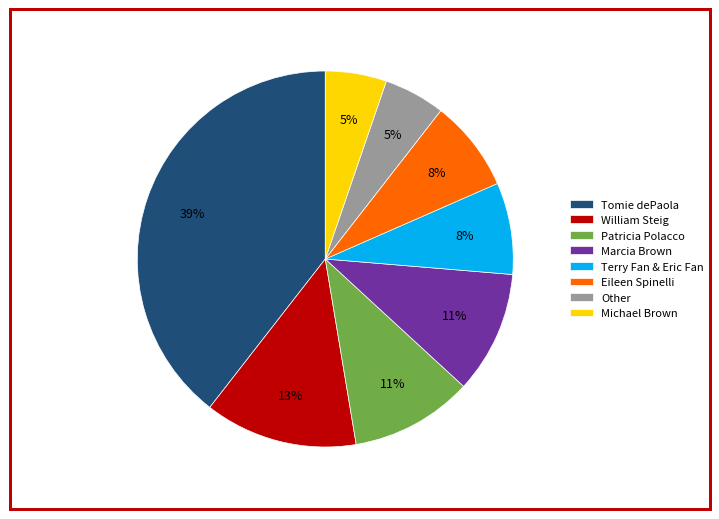

How many slices are in this pie chart?

8